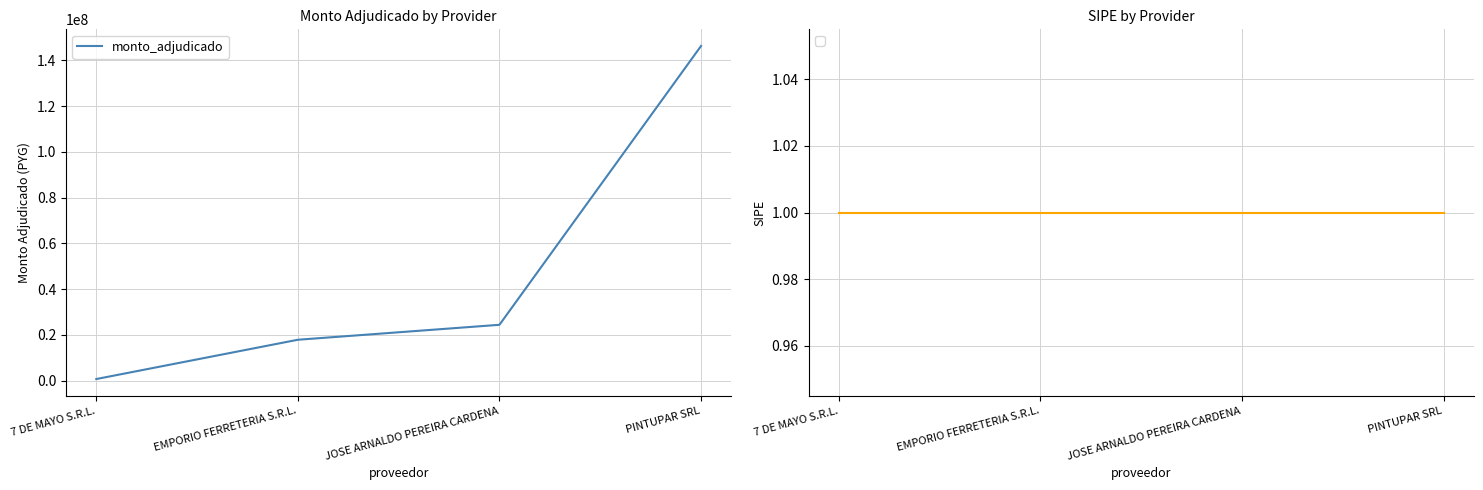

What is the change in value from JOSE ARNALDO PEREIRA CARDENA to PINTUPAR SRL?

+121842000